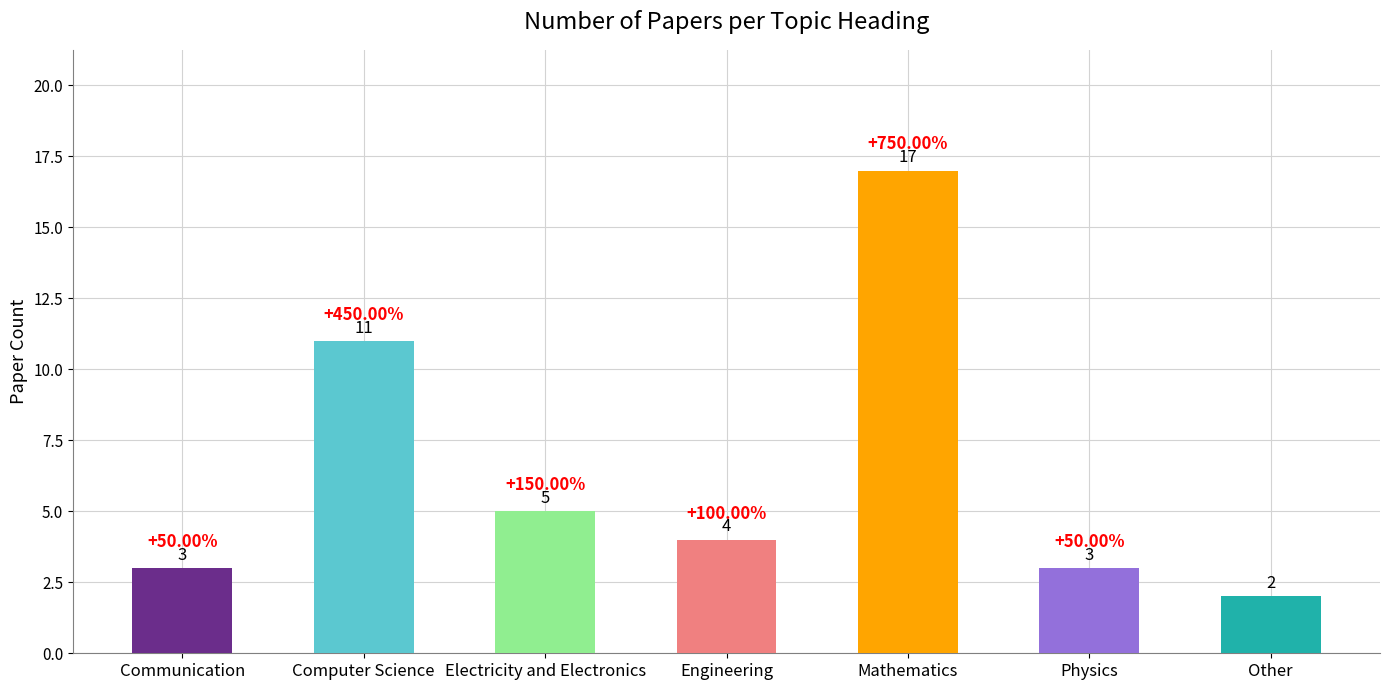

How many values are below 4?

3